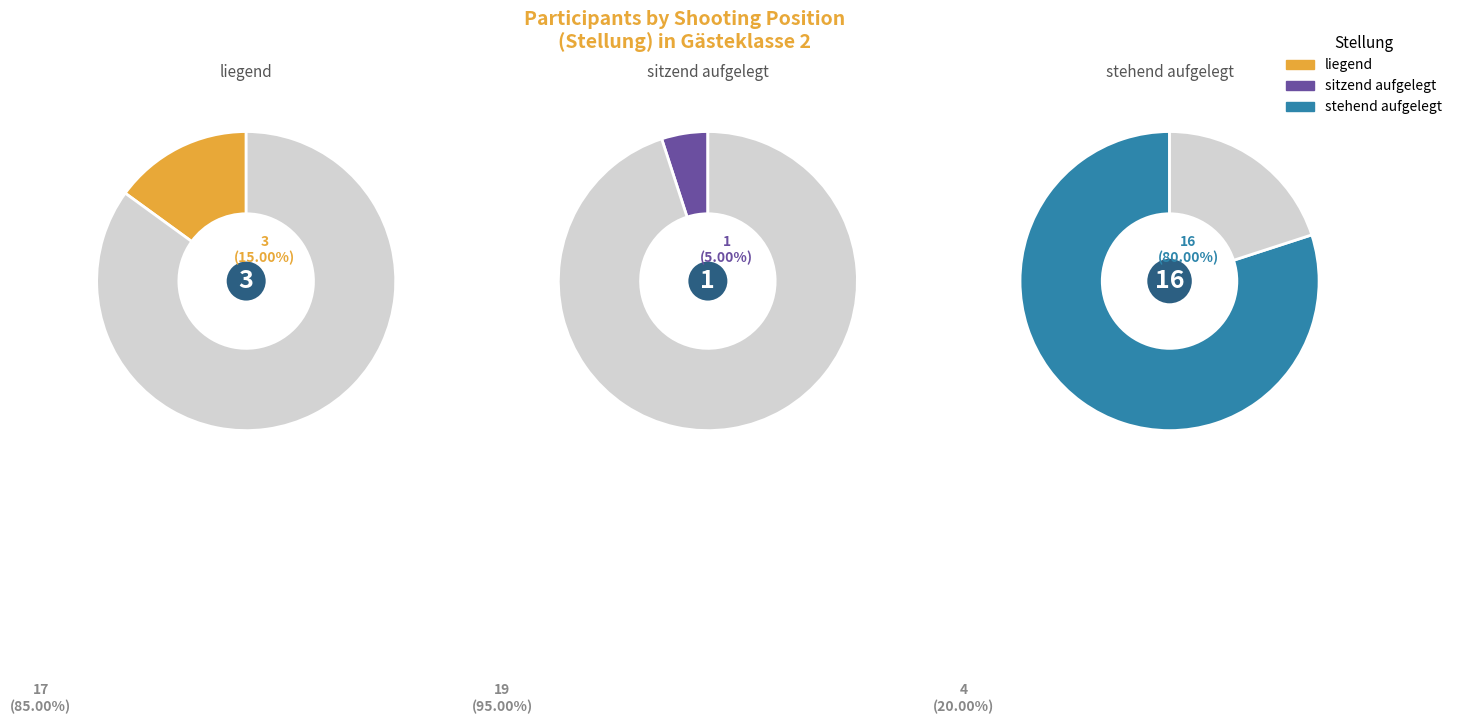

Count the number of slices in the pie.

3